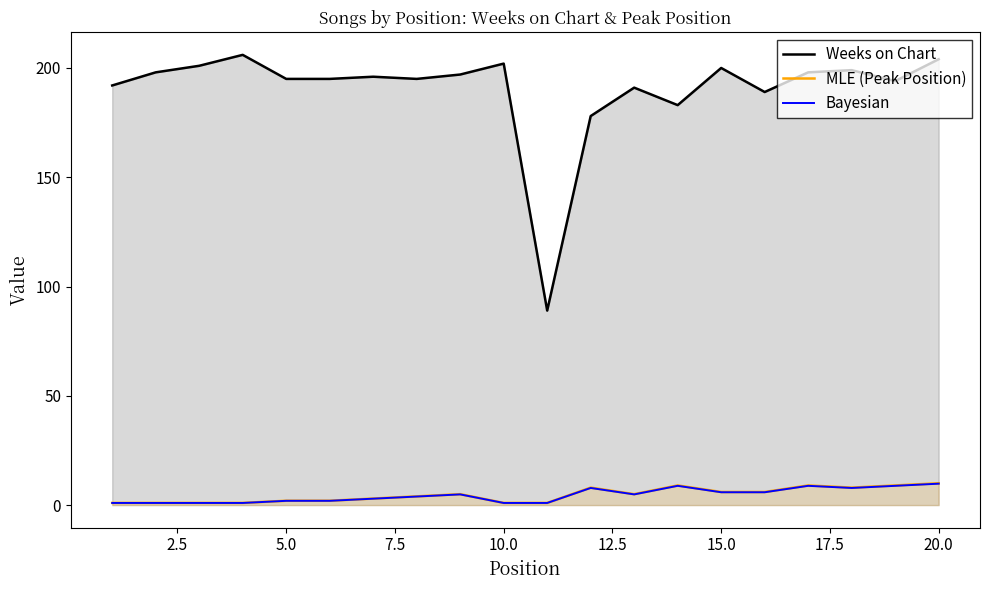

True or false: Weeks on Chart and MLE (Peak Position) cross at least once.

False